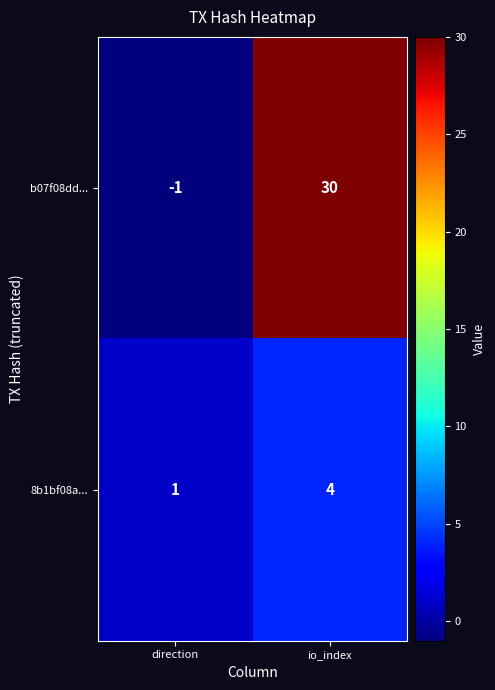

What is the difference between the 8b1bf08a... values at io_index and direction?

3